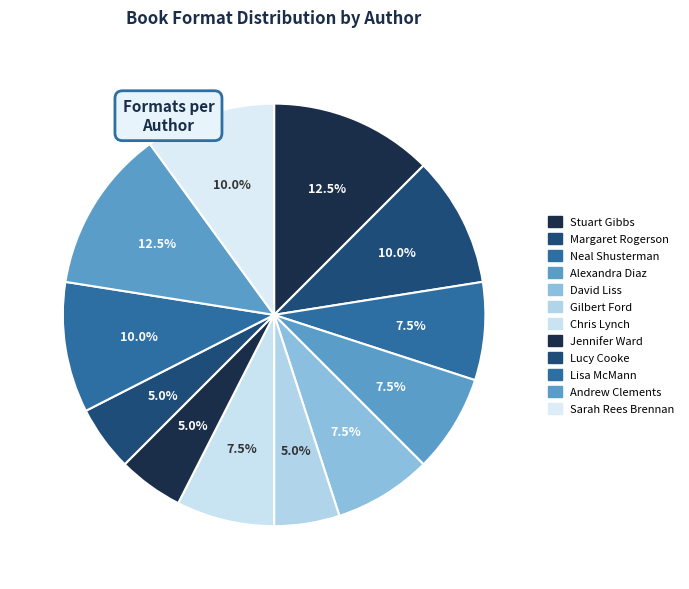

How many slices are in this pie chart?

12